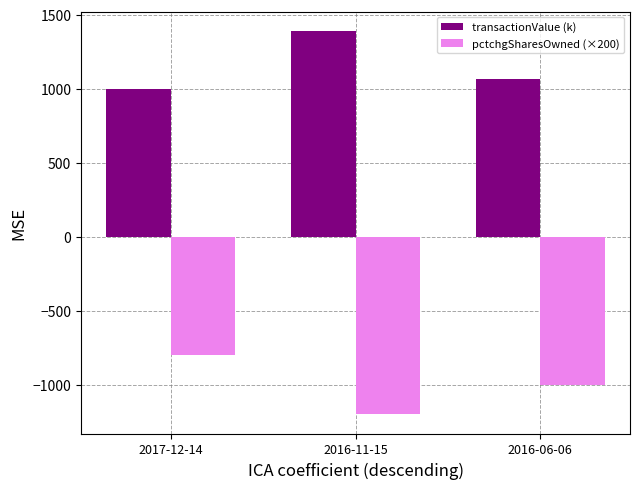

What is the label of the 1st bar from the left?

2017-12-14